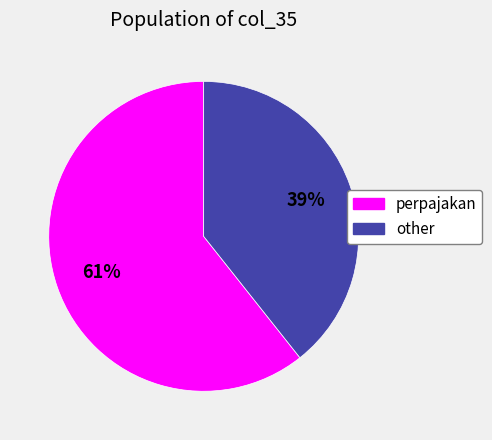

Approximately how many times larger is the value at other compared to perpajakan?

0.6